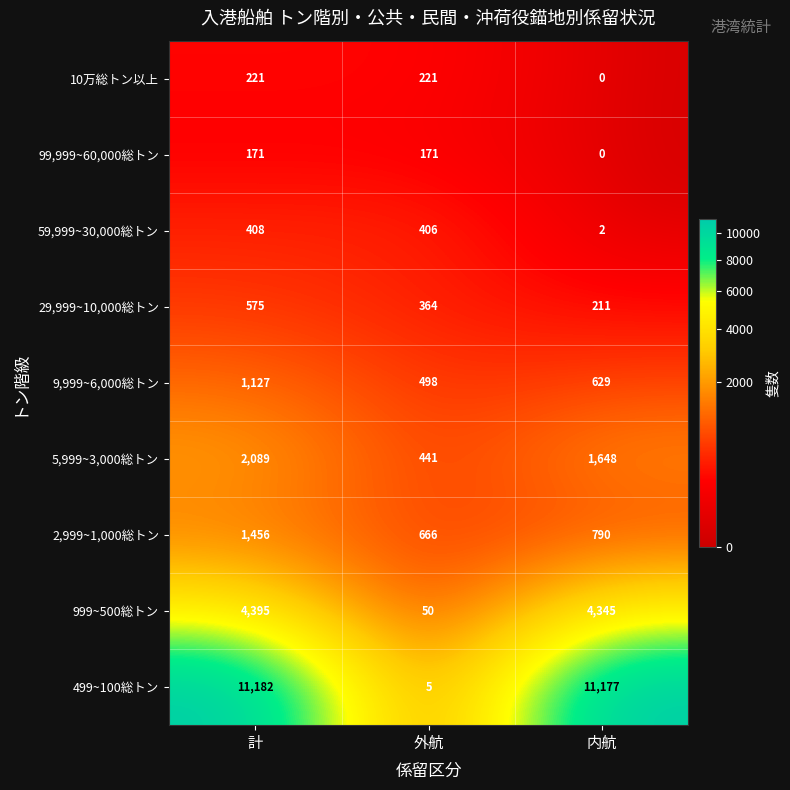

At which category does the chart reach its minimum across all series?

内航